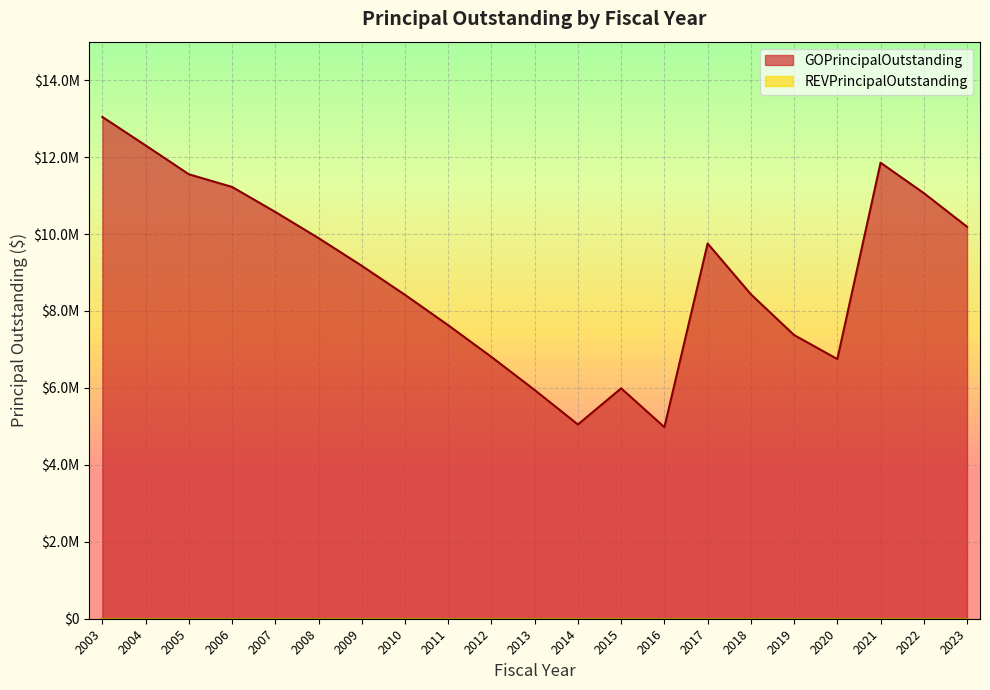

What is the sum of the values at 2005 and 2010?

19975000